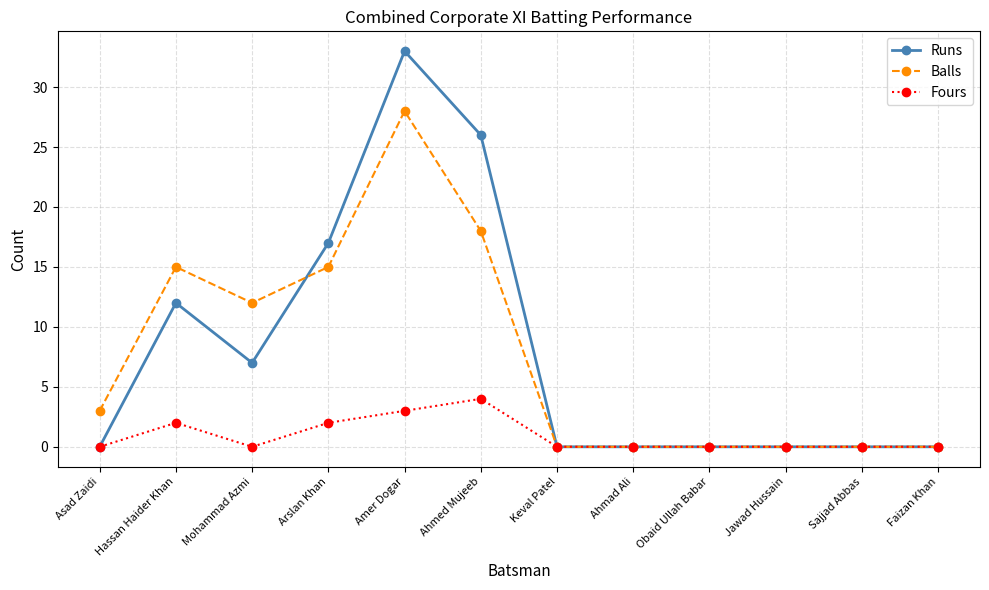

Where do Balls and Runs first cross each other?

Mohammad Azmi and Arslan Khan